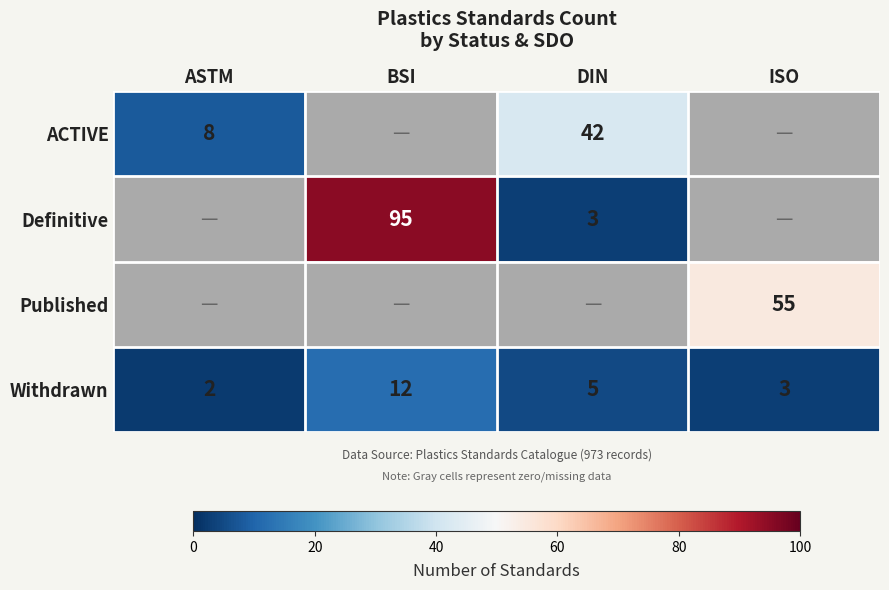

At how many categories does at least one series exceed 62?

1